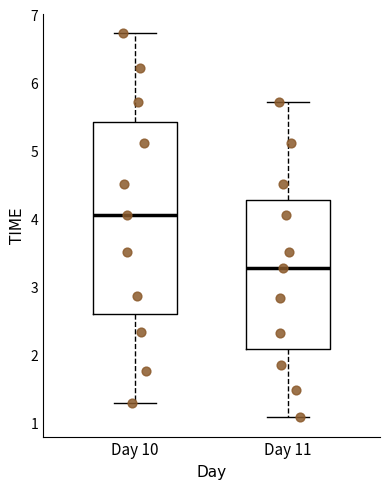

Reading left to right, transcribe this box plot: for each box, give where its median line is, the range the box spans, and where its two whiskers end, as read against the y-axis. The values are not printed on the chart, so give them approximately, as read against the axis.

Day 10: median 4.1, box 2.6 to 5.4, whiskers 1.3 to 6.7
Day 11: median 3.3, box 2.1 to 4.3, whiskers 1.1 to 5.7